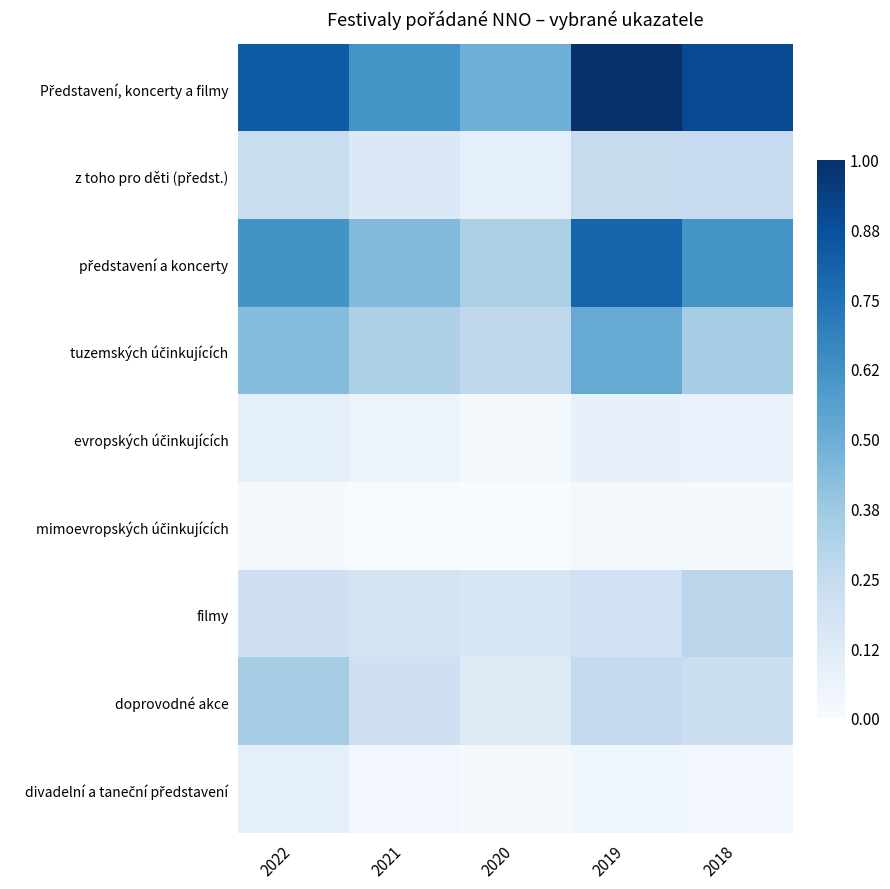

Which category has the highest value across all series?

2019